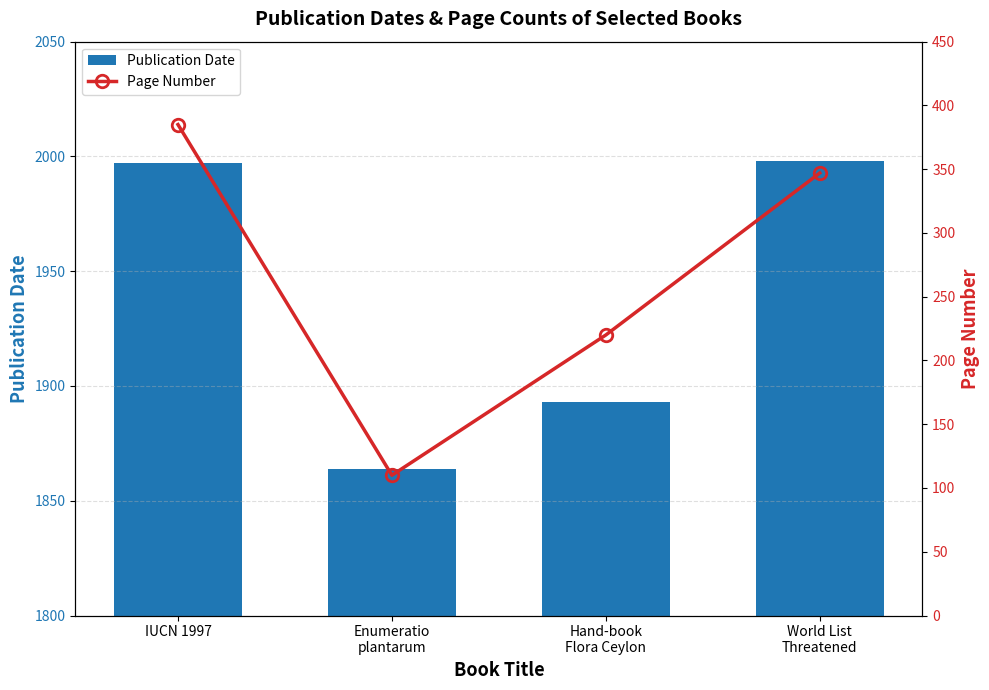

Count the Page Number values in the range 220 to 385.

3